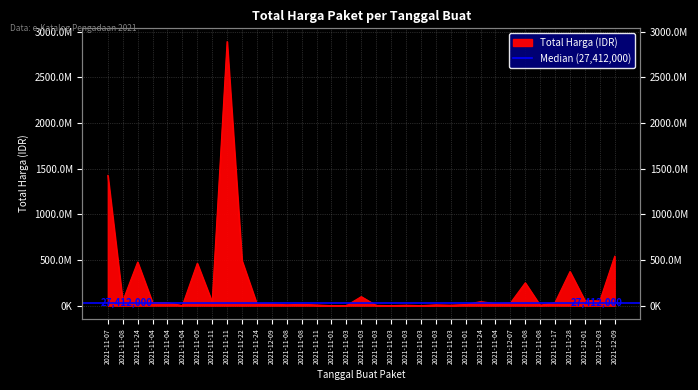

What is the minimum value shown in the chart?

78000